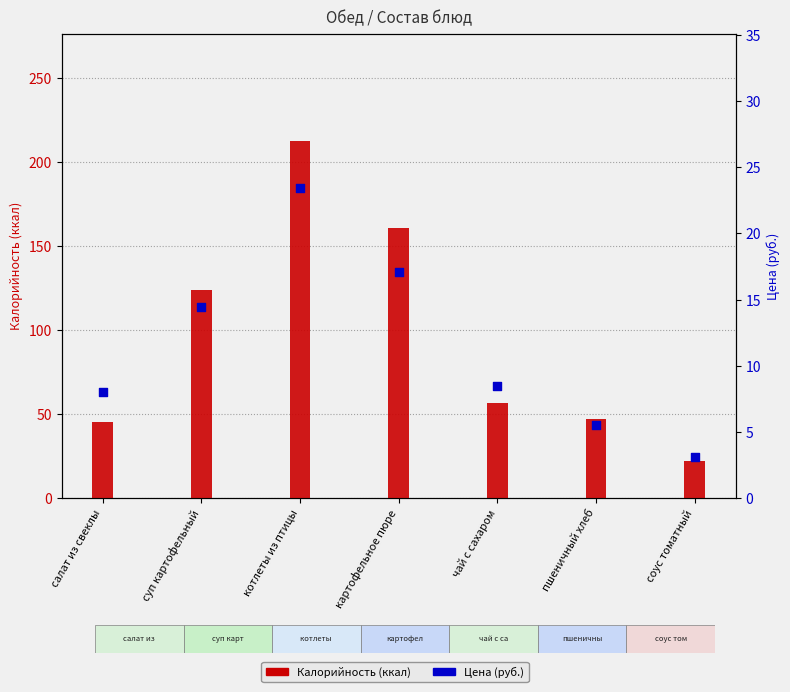

What is the total value across all series at соус томатный?

25.1